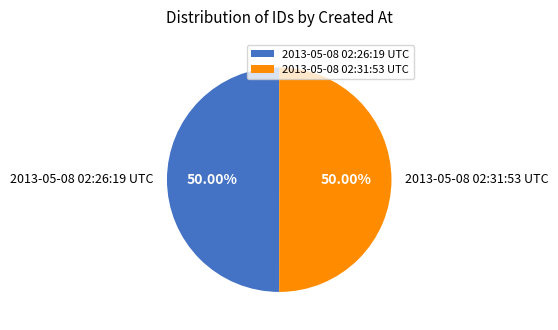

What is the ratio of the value at 2013-05-08 02:31:53 UTC to the value at 2013-05-08 02:26:19 UTC?

1.0